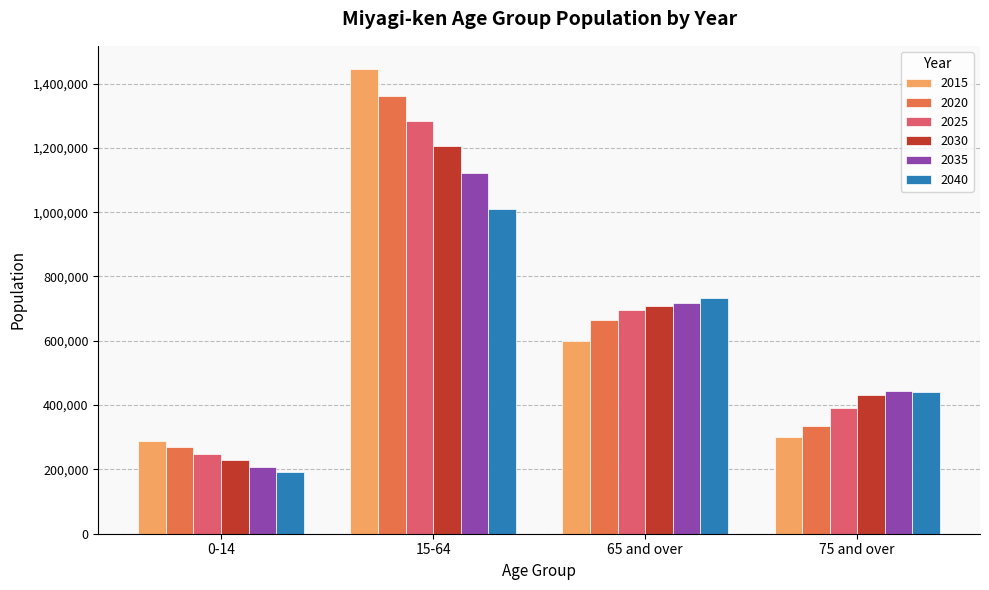

Reading right to left, list all the values displayed in this chart.

2015: 300336	599755	1445106	289038
2020: 333923	665281	1360305	270527
2025: 389640	695813	1282718	248940
2030: 431396	709347	1205387	228867
2035: 444089	716368	1121287	208564
2040: 440745	733002	1009234	191022